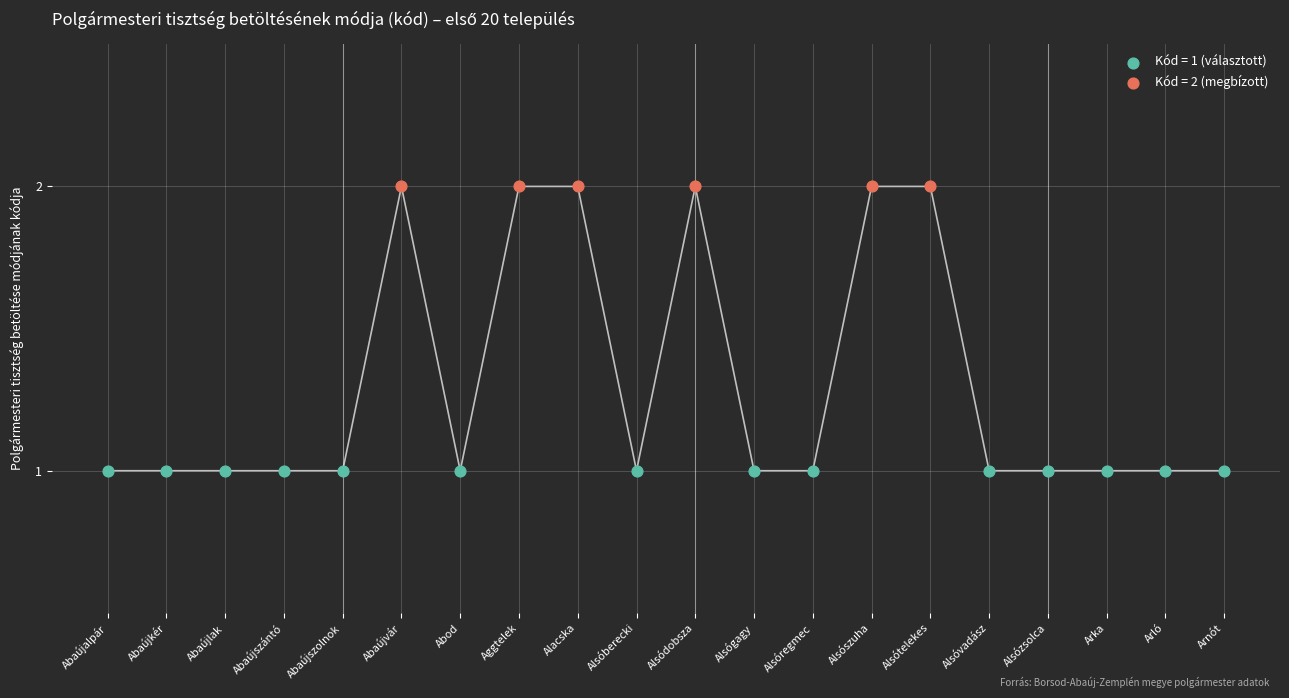

Which series reaches the maximum Y coordinate?

Kód = 2 (megbízott)